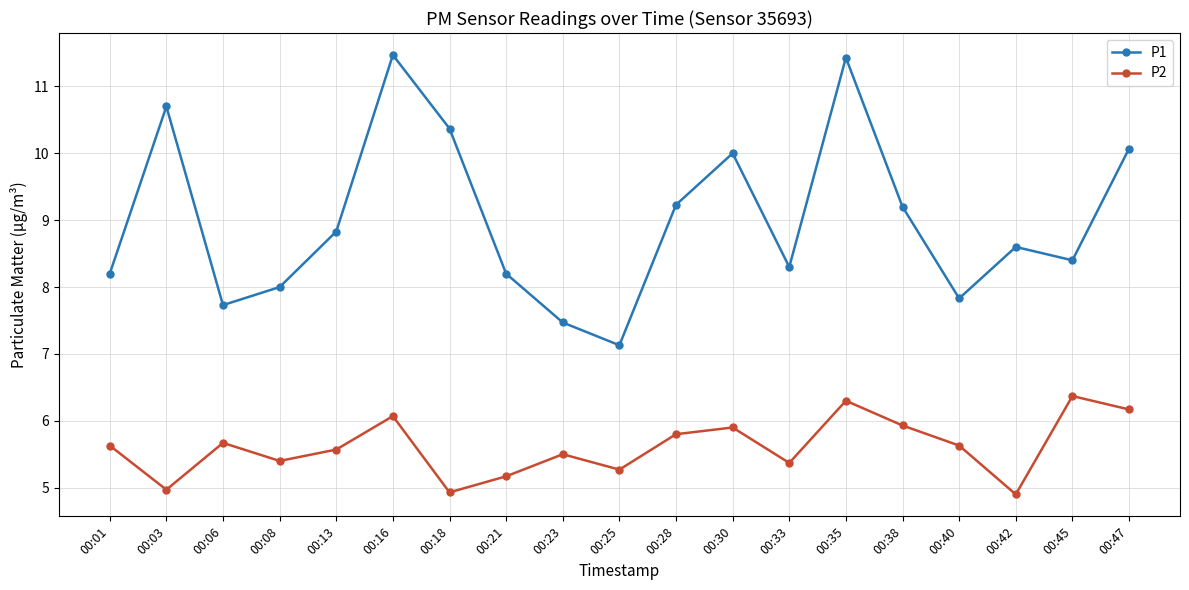

What is the difference between the maximum and minimum values in the P1 series?

4.3